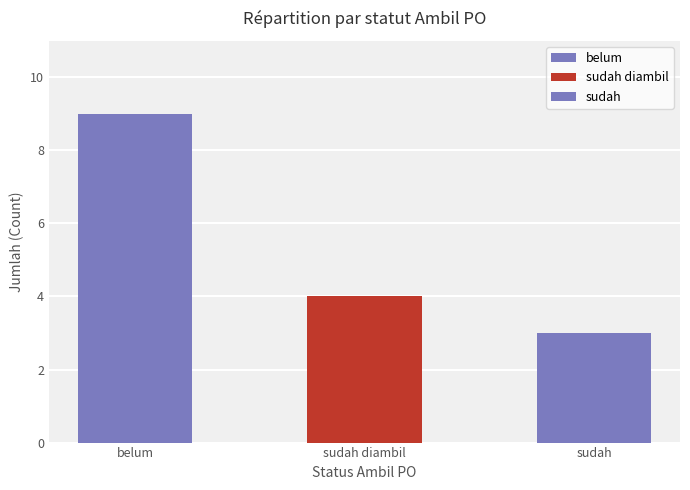

How many data points does each series have?

3